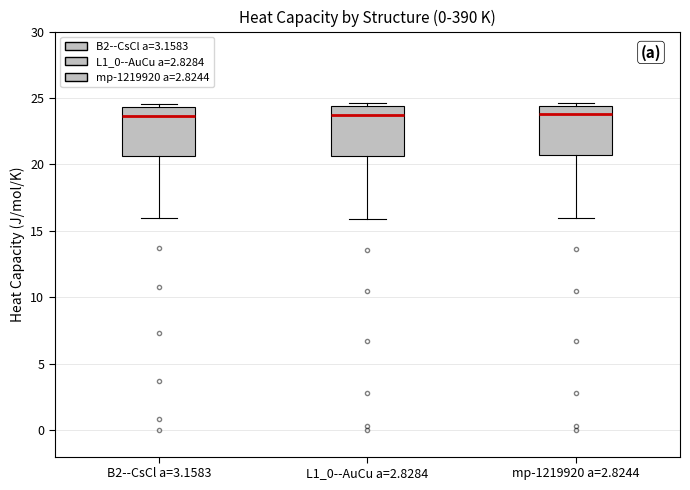

Where is the upper edge of the box for L1_0--AuCu a=2.8284 on the y-axis? The values are not printed on the chart, so give them approximately, as read against the axis.

24.5